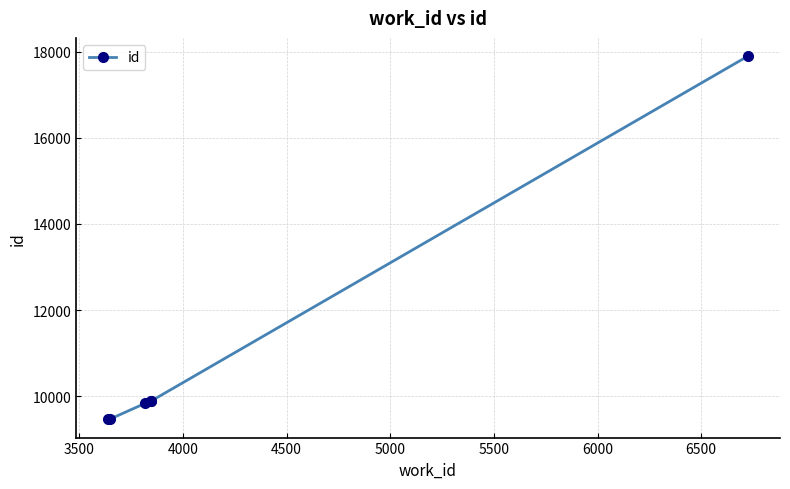

True or false: the data has more than 1 interior local peaks.

False